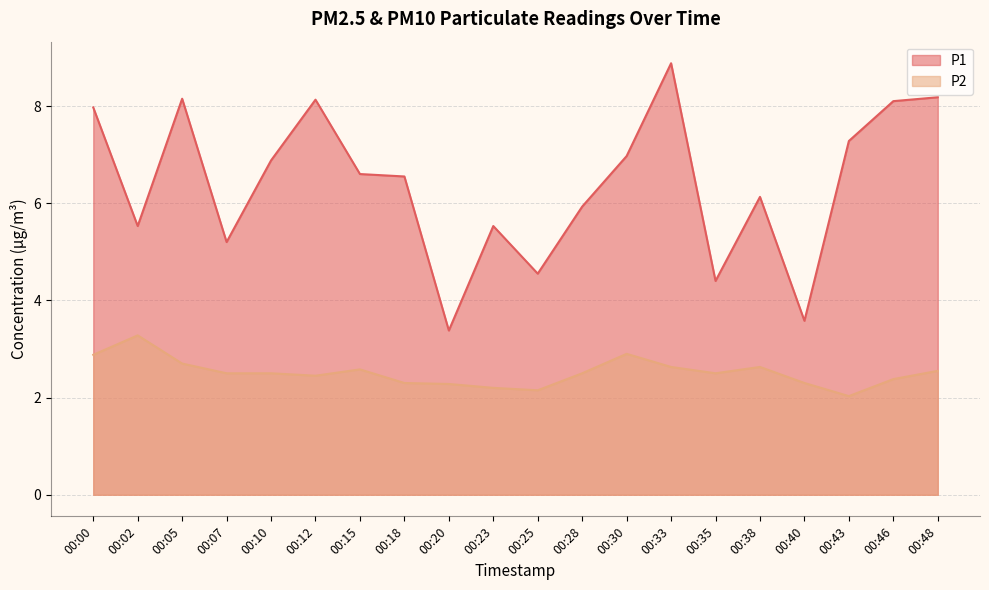

Does the chart display data point markers on the line(s)?

No